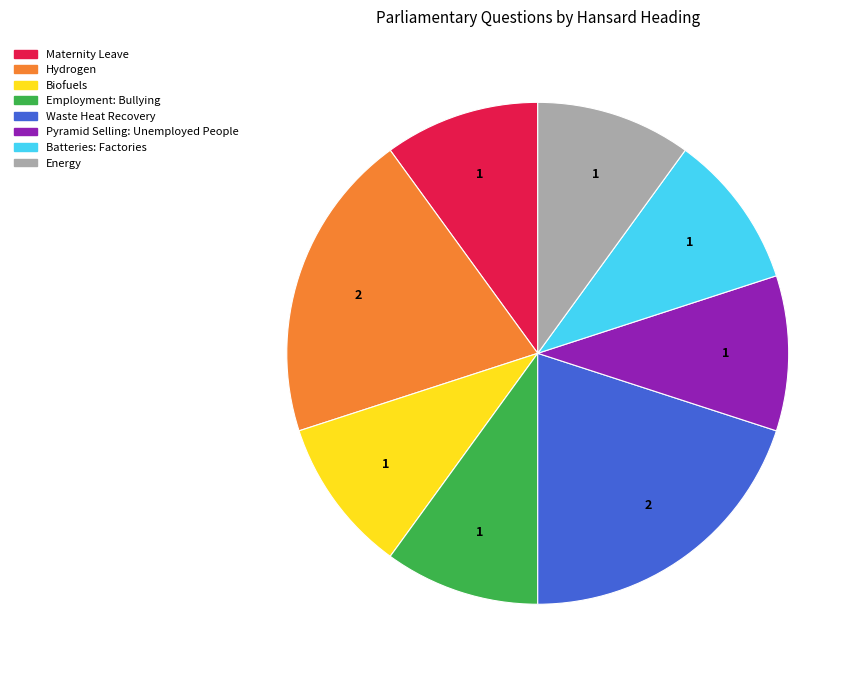

Approximately how many times larger is the value at Waste Heat Recovery compared to Hydrogen?

1.0